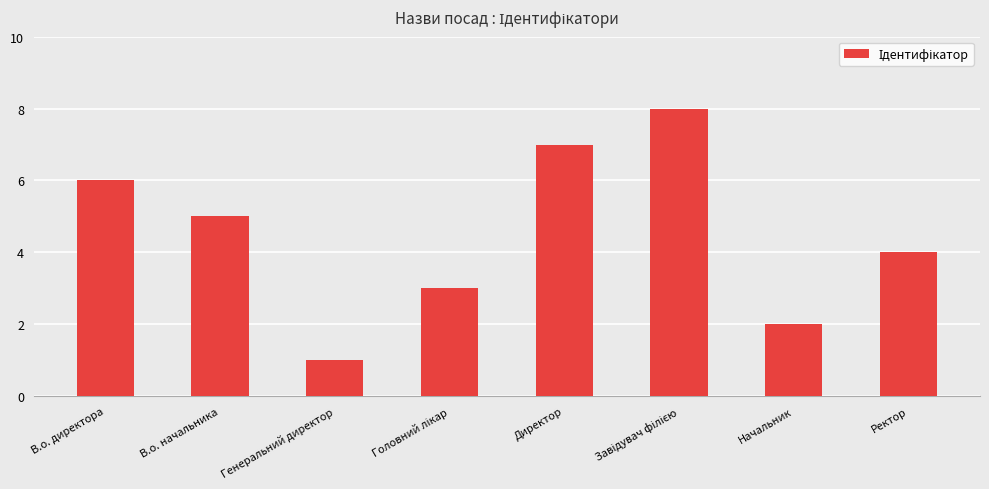

What is the smallest value displayed?

1